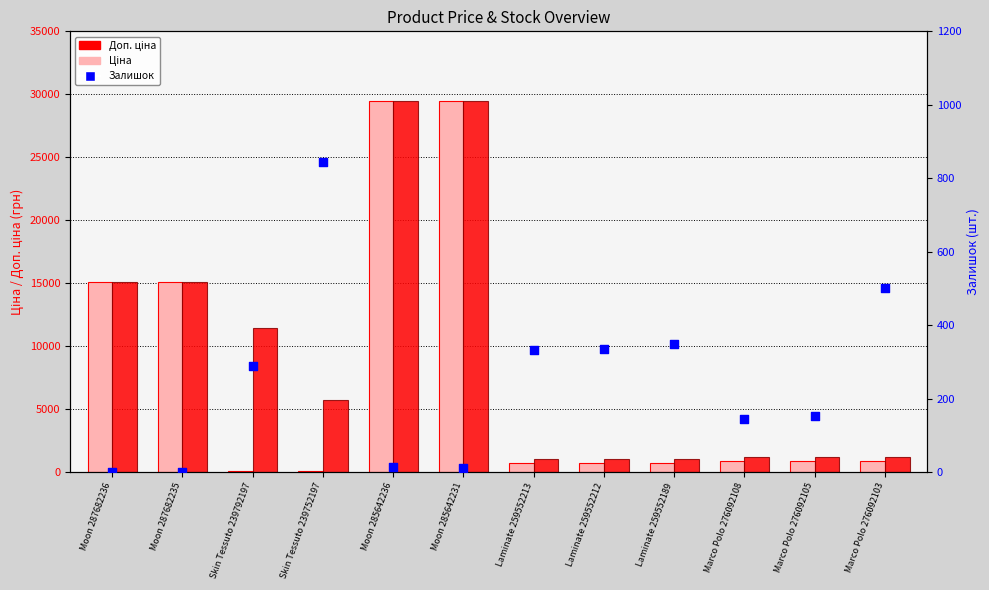

At which category is the sum across all series the highest?

Moon 285642236